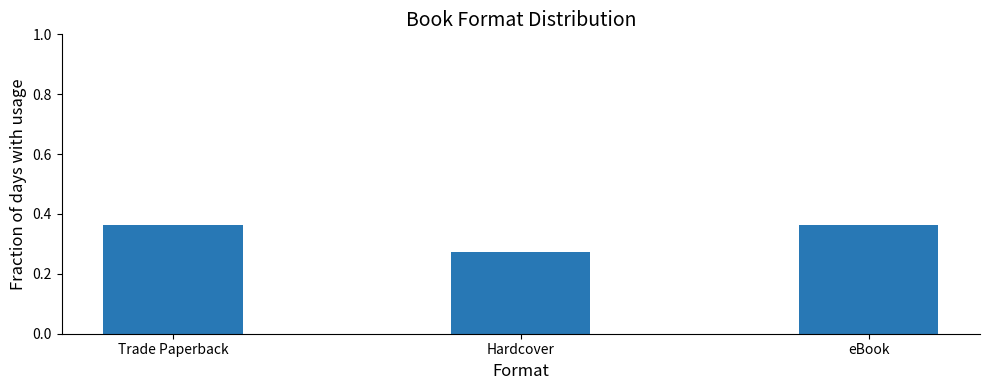

True or false: the data shows 0.2 at eBook.

False